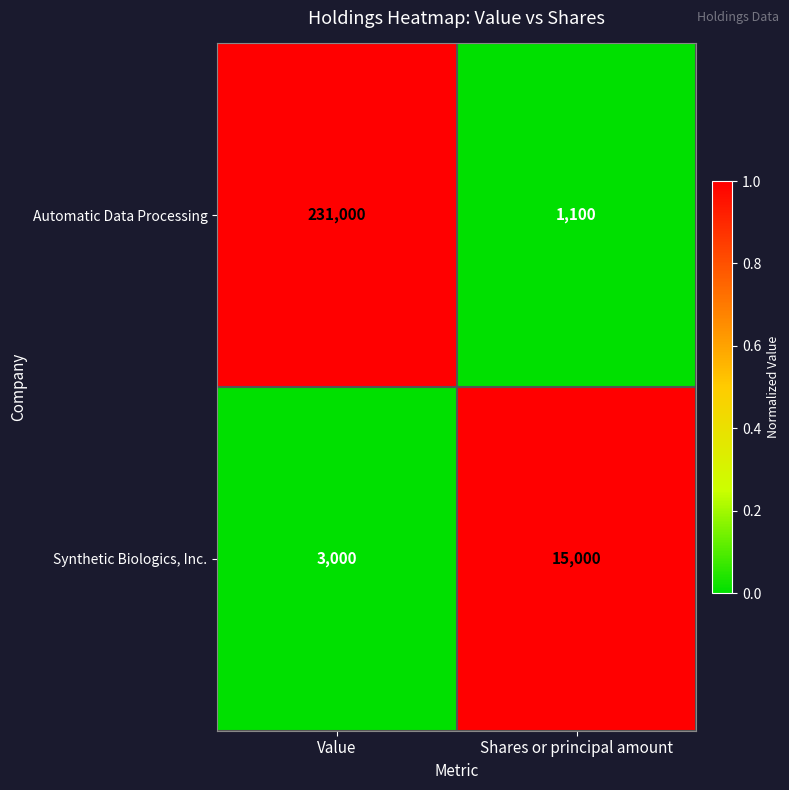

Between Value and Shares or principal amount, which series saw the biggest shift?

Automatic Data Processing